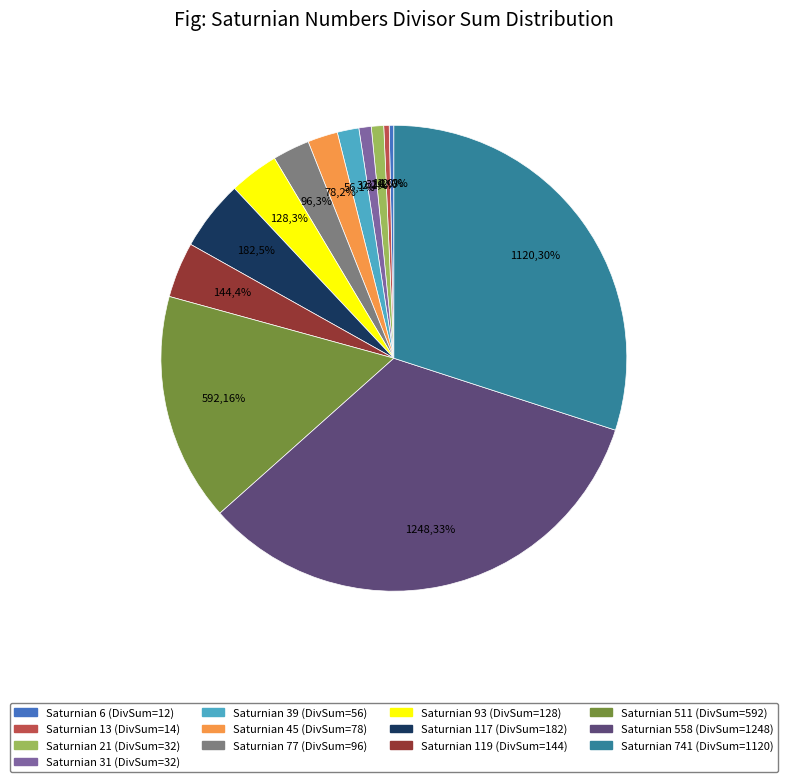

To the nearest percent, what is the average slice percentage?

8%